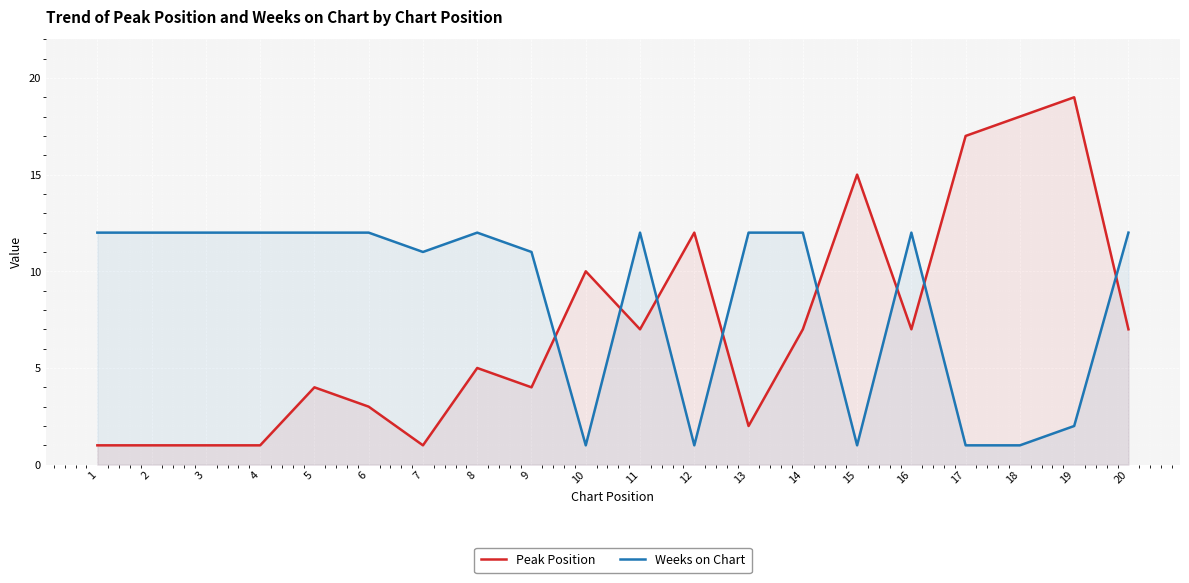

Which series ends up on top after the final intersection of Peak Position and Weeks on Chart?

Weeks on Chart